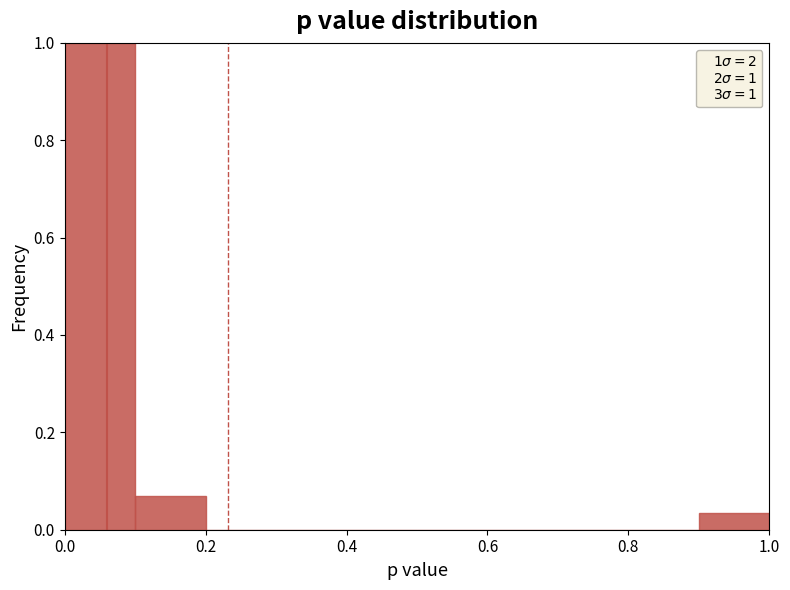

Which range on the x-axis has the tallest bar?

0.0 to 0.1